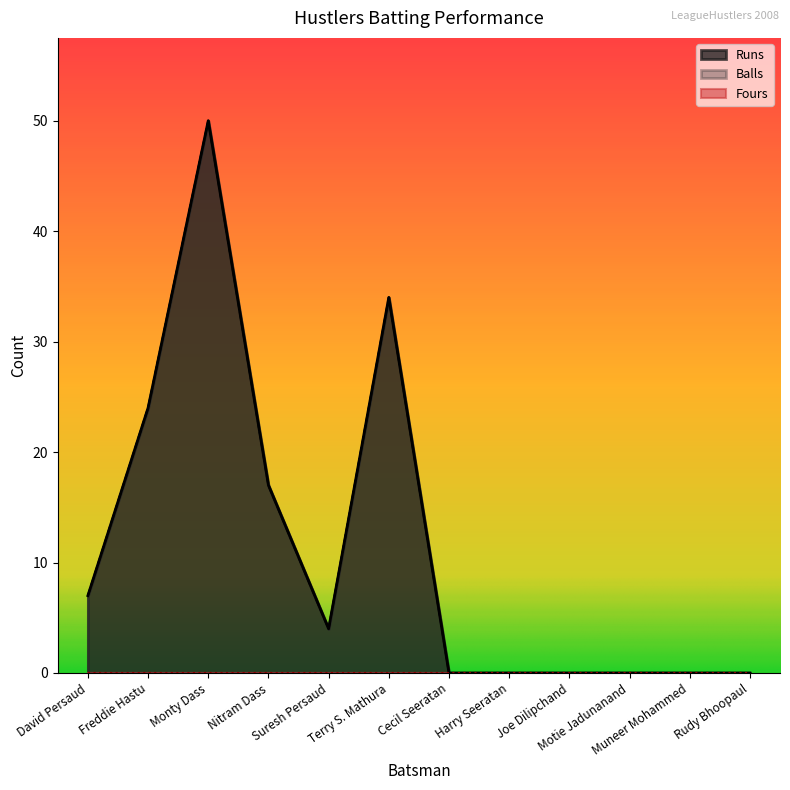

What is the maximum value for Balls?

50